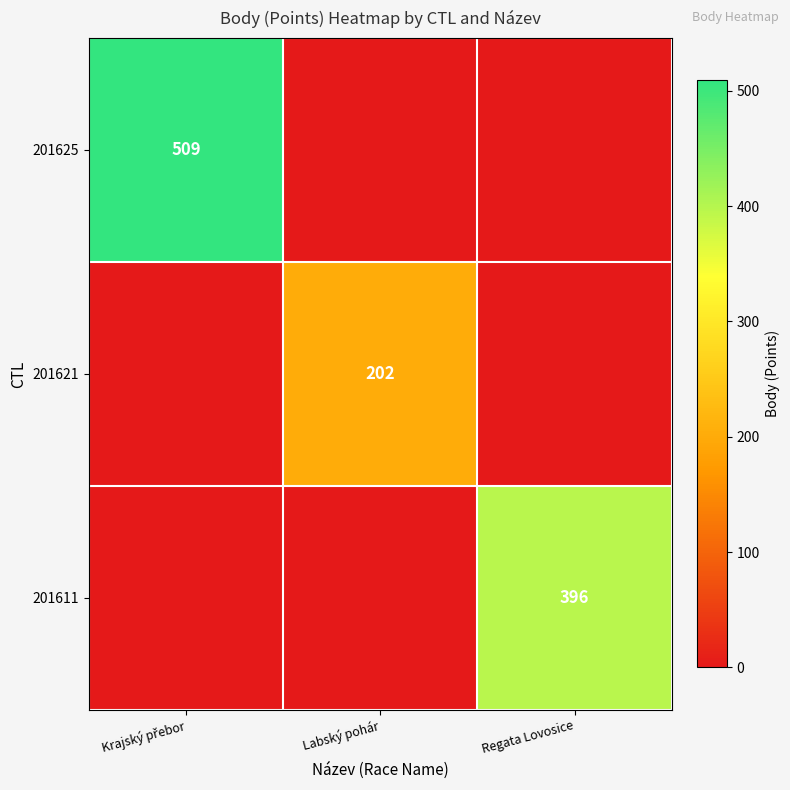

The 201611 series shows 144 at Regata Lovosice. True or false?

False